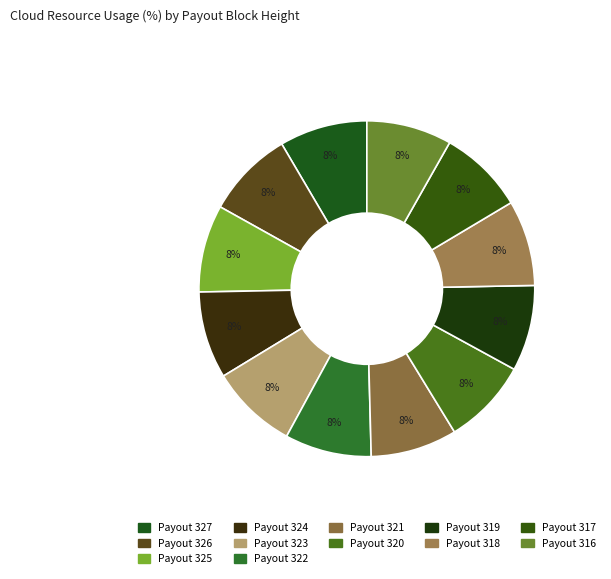

To the nearest percent, what is the average slice percentage?

8%